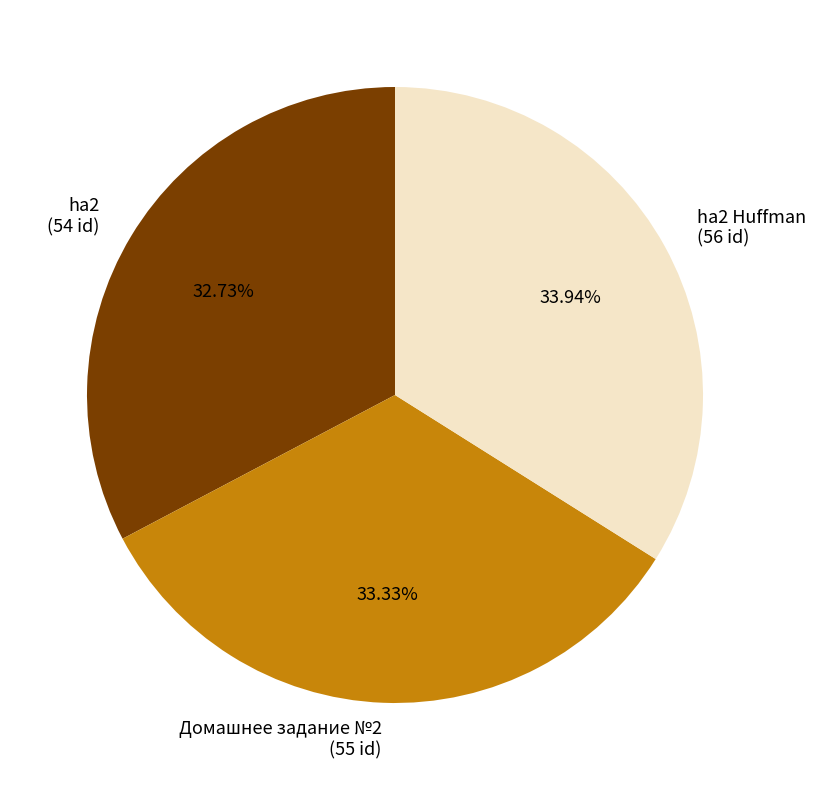

What is the largest slice in the pie chart?

ha2 Huffman (56 id)